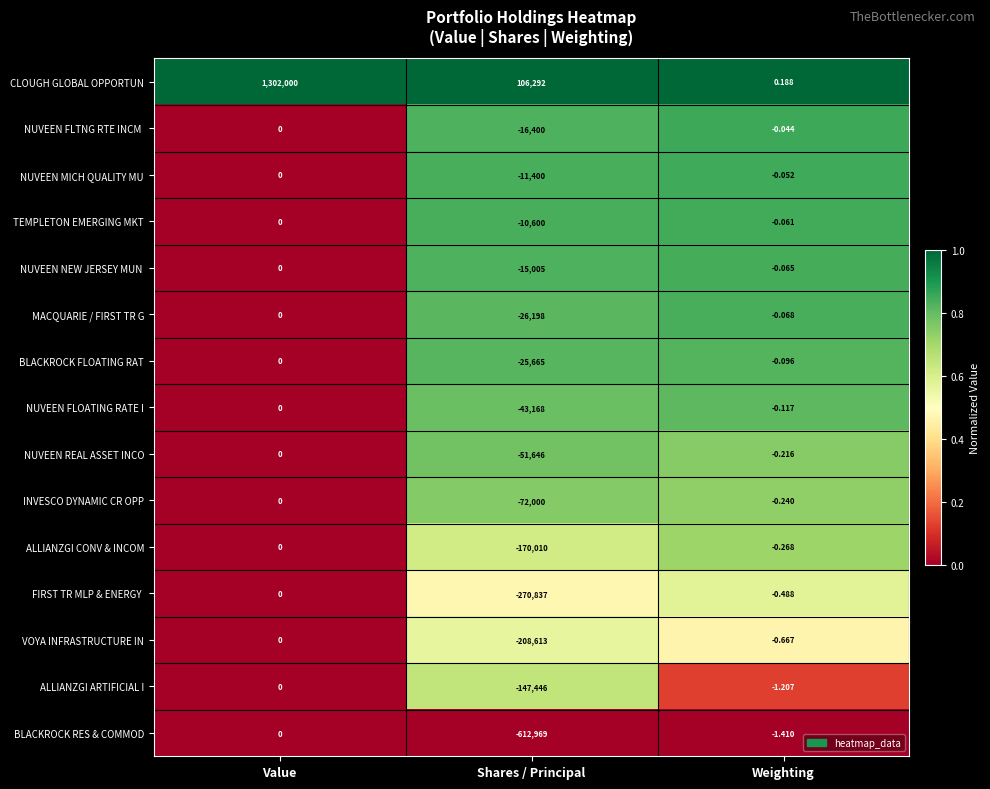

Rank the categories by NUVEEN FLOATING RATE I value from lowest to highest.

Shares / Principal, Weighting, Value